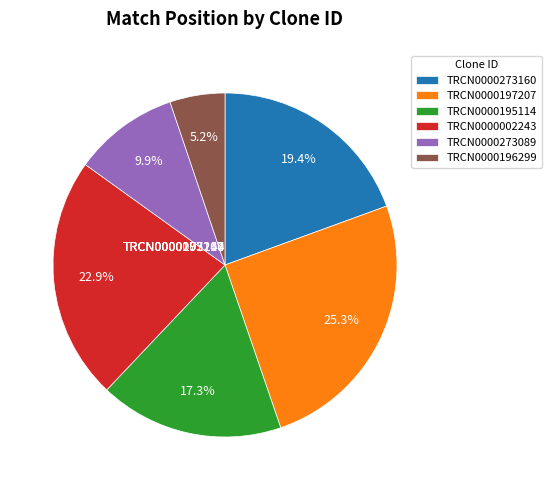

To the nearest percent, what percentage of the pie is TRCN0000197207?

25%